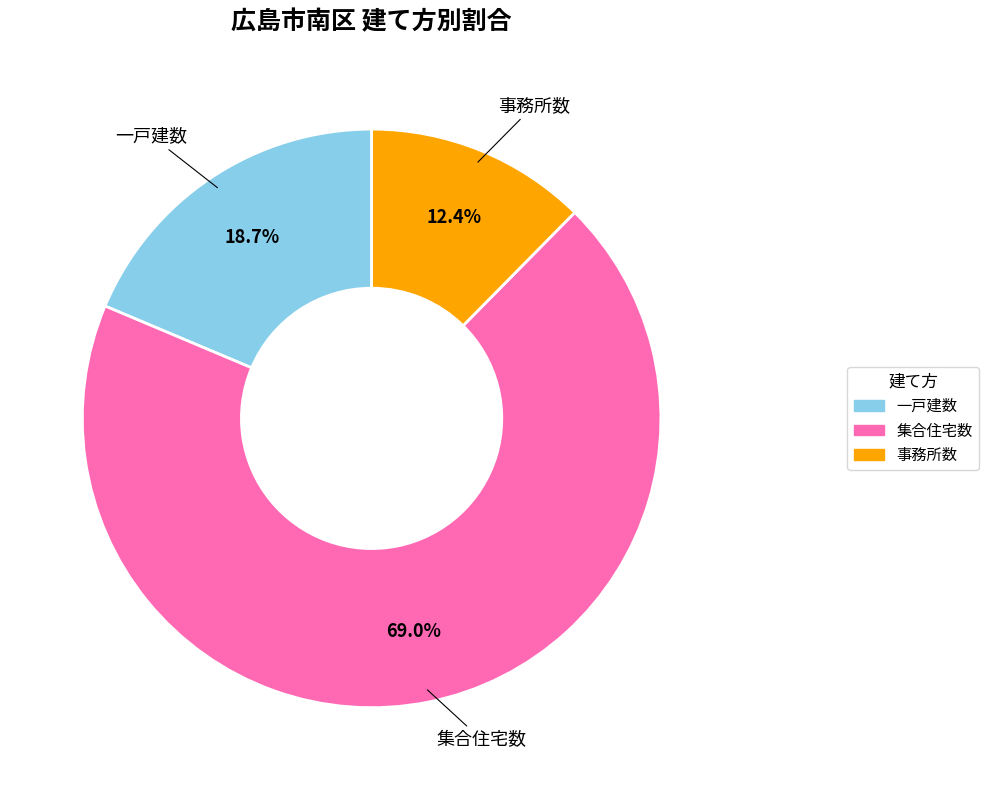

Does any single category account for the majority?

Yes